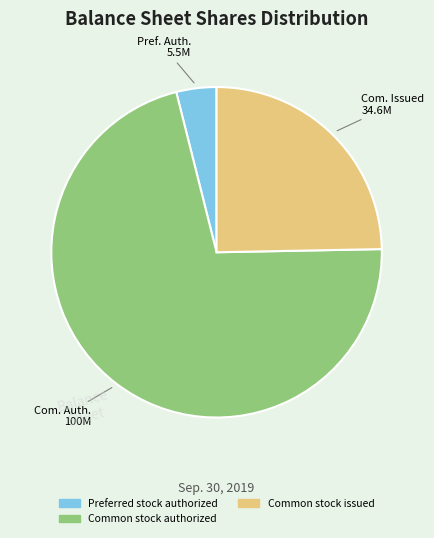

How many slices are in this pie chart?

3